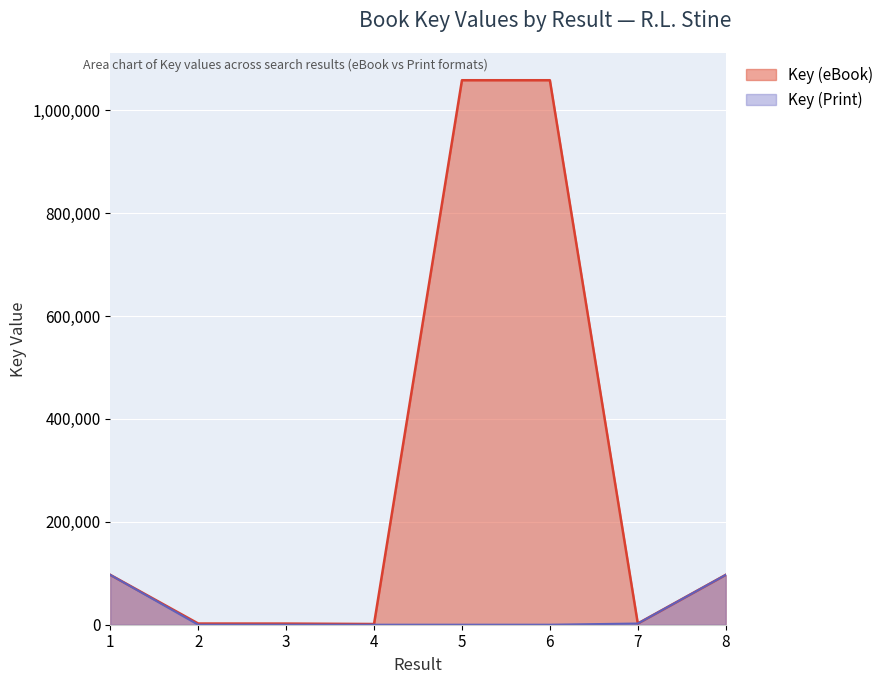

Does the chart display data point markers on the line(s)?

No